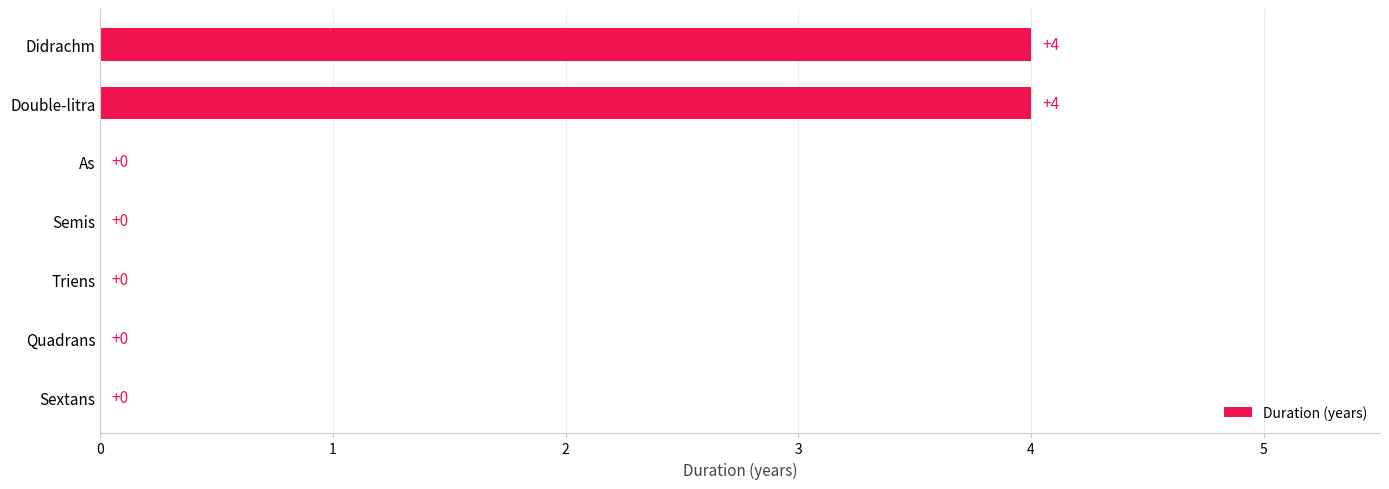

What is the sum of all values?

8